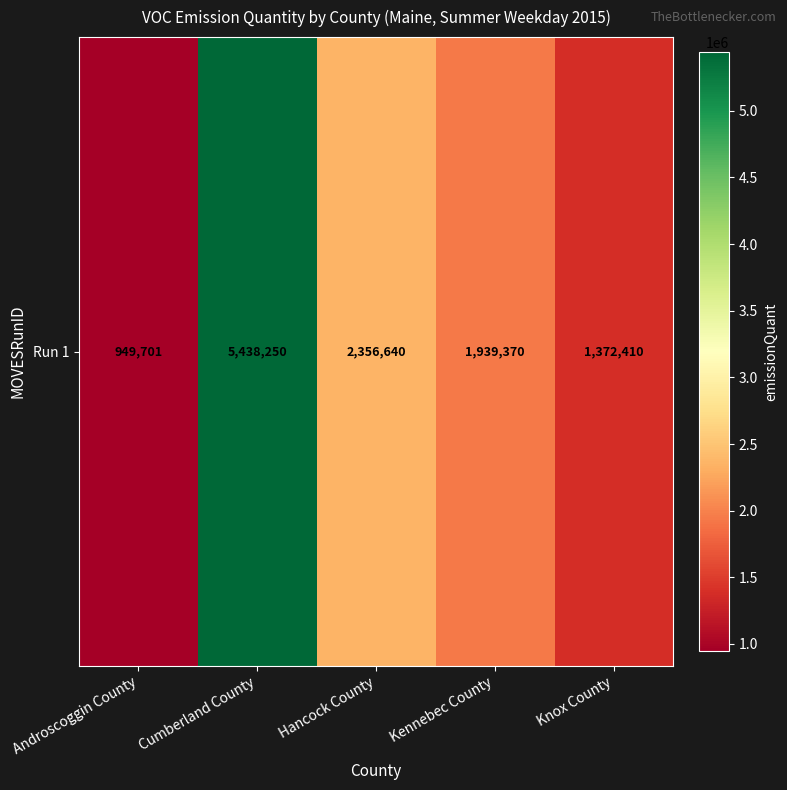

How many data points are less than 1939370?

2